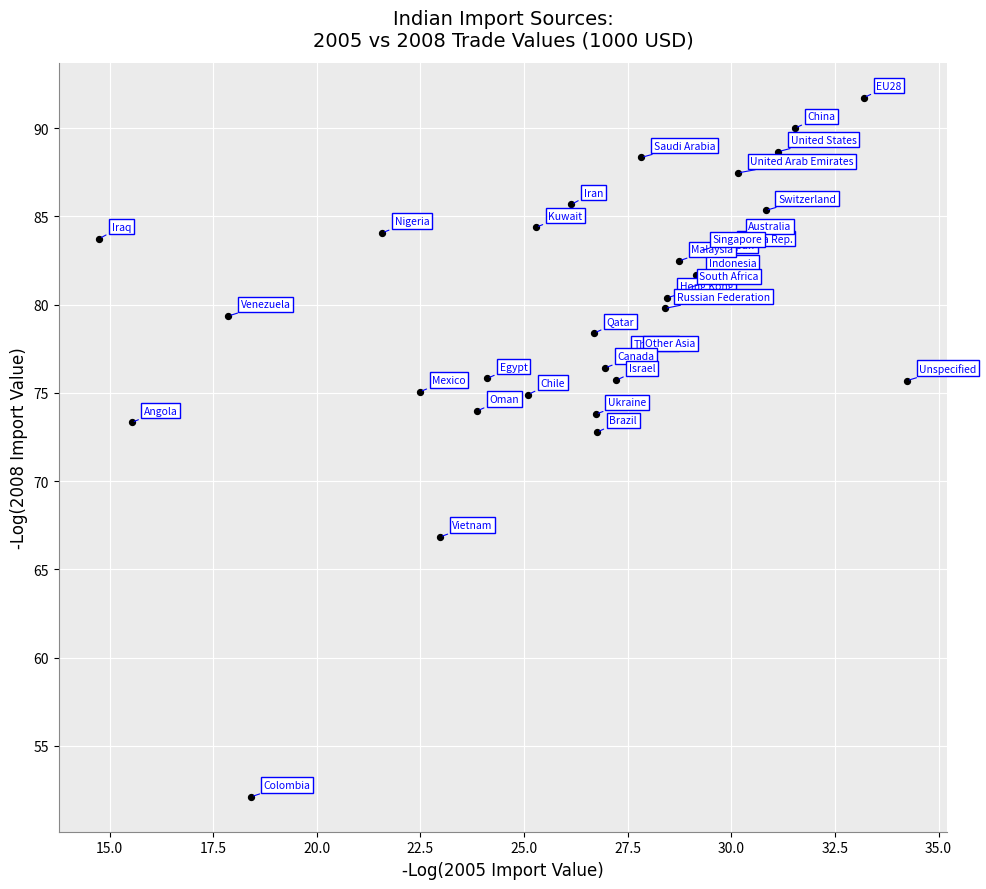

What is the range of X values (max minus min)?

19.5